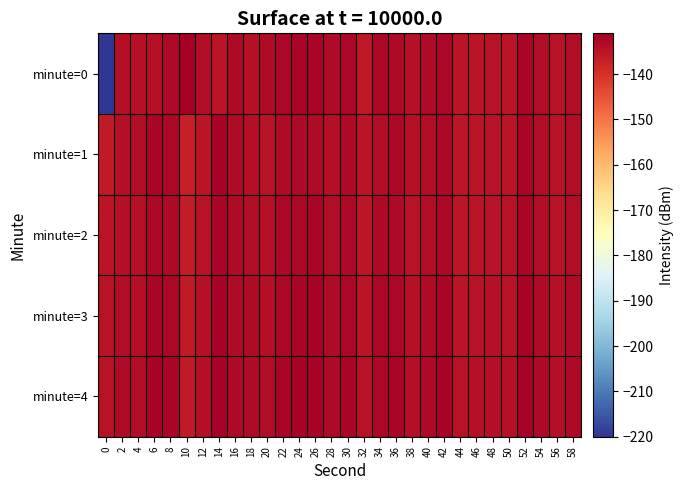

Between 18 and 38, which is larger?

18